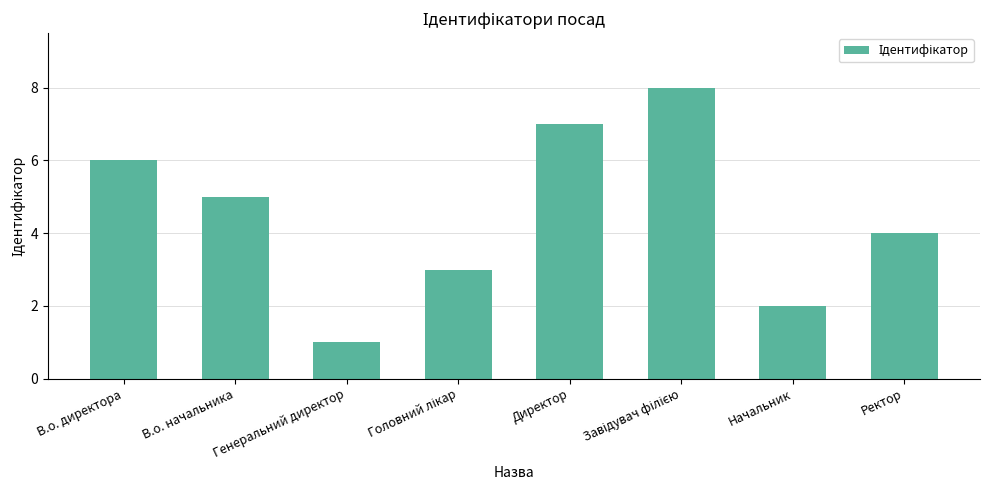

At which label is the value closest to 4?

Ректор